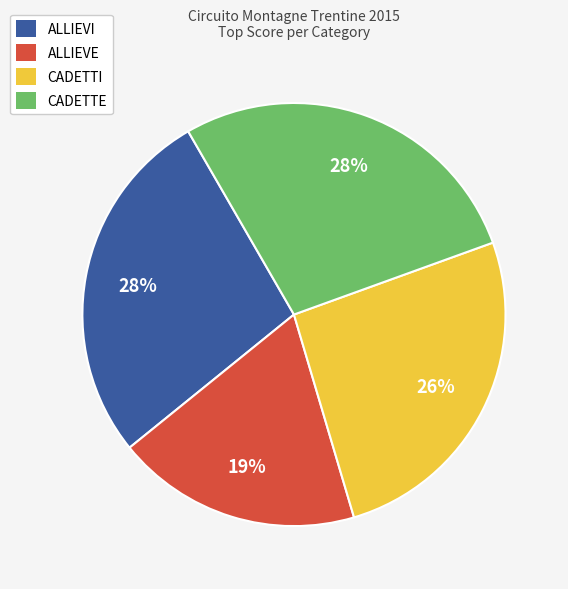

Count the number of slices in the pie.

4